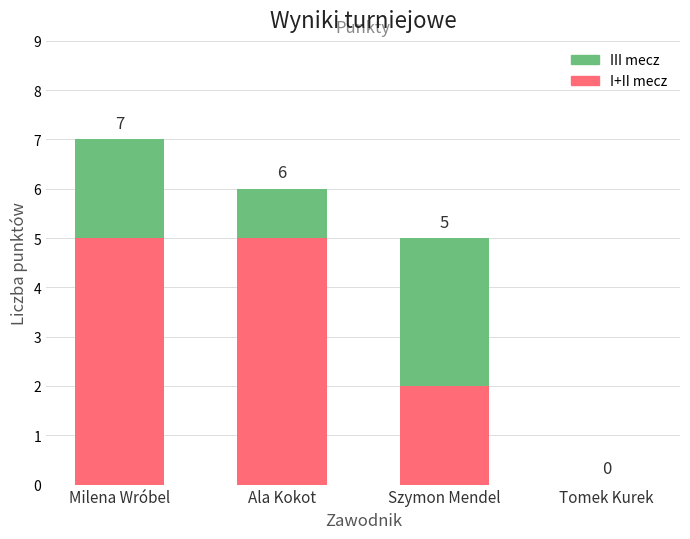

Count the I+II mecz values in the range 2 to 5.

3